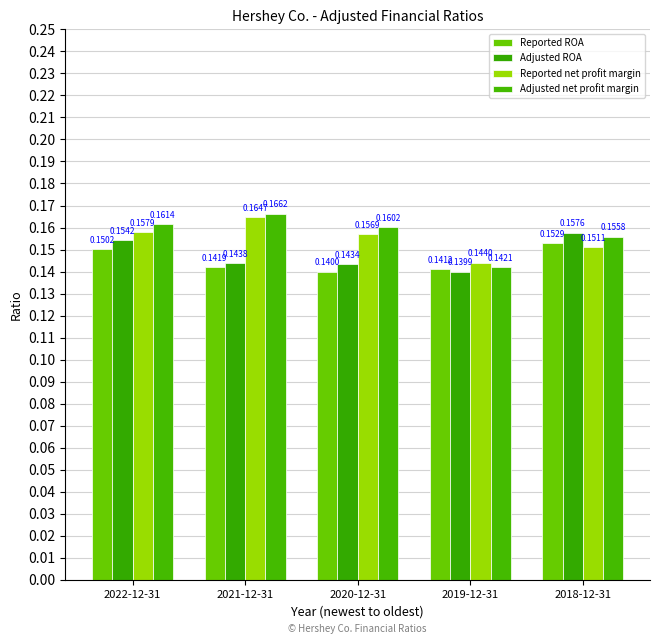

Reading right to left, extract all data points from this chart.

Reported ROA: 0.2	0.1	0.1	0.1	0.2
Adjusted ROA: 0.2	0.1	0.1	0.1	0.2
Reported net profit margin: 0.2	0.1	0.2	0.2	0.2
Adjusted net profit margin: 0.2	0.1	0.2	0.2	0.2